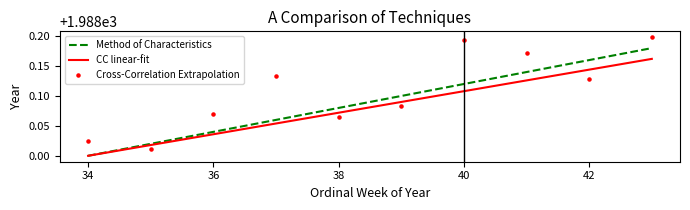

At how many categories does at least one series exceed 1988?

10